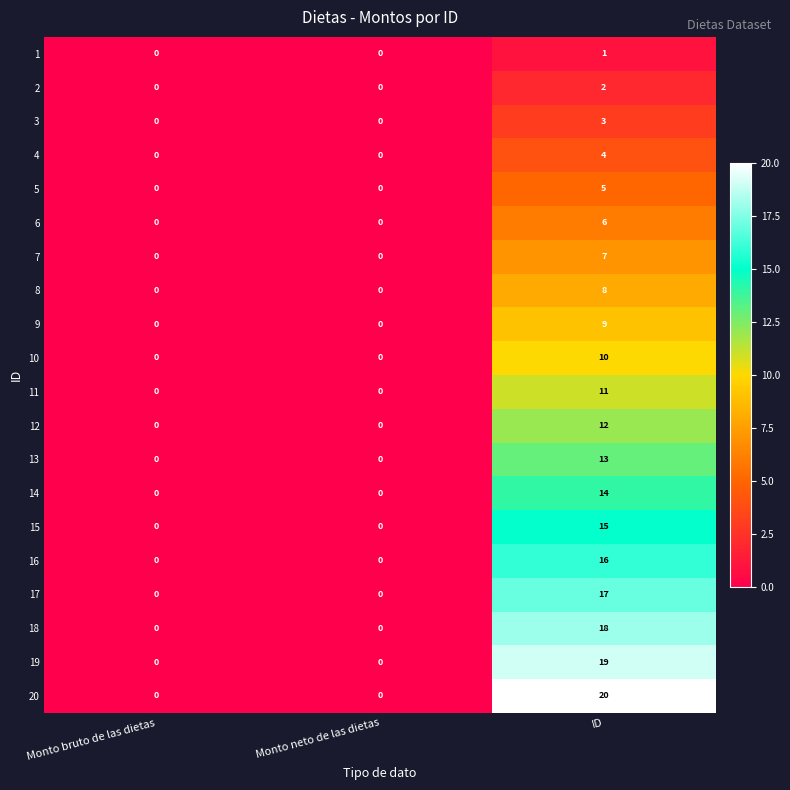

Which series has the largest range (max minus min)?

20